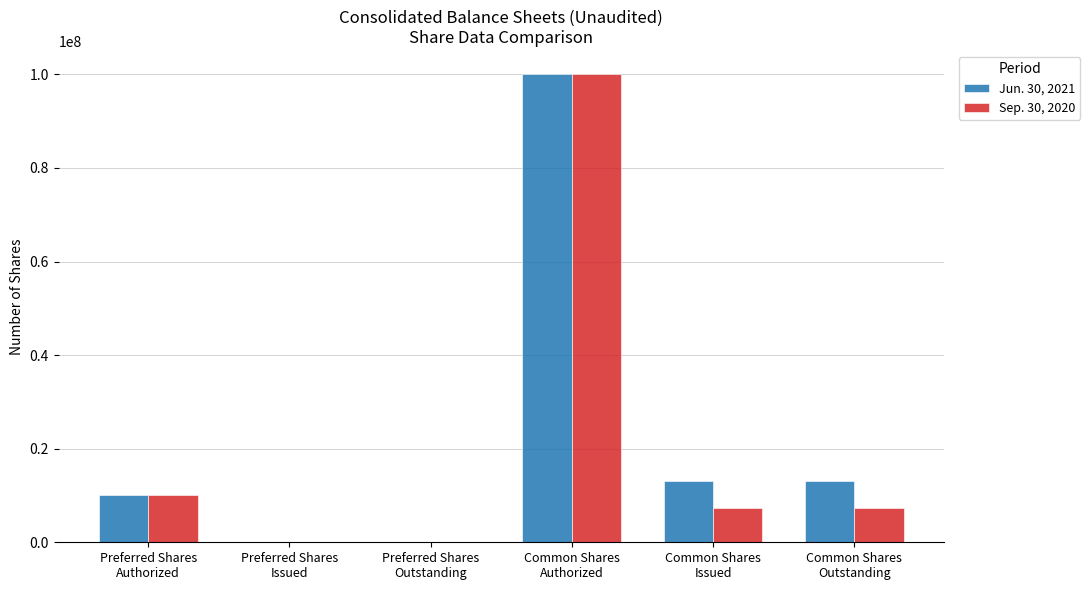

Does the chart contain stacked bars?

No